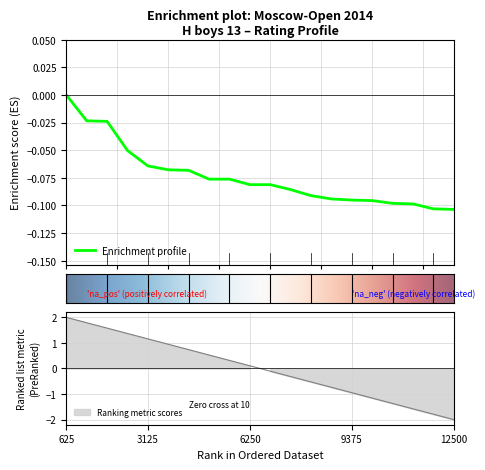

The chart shows a value of -0.1 at 3125. True or false?

False